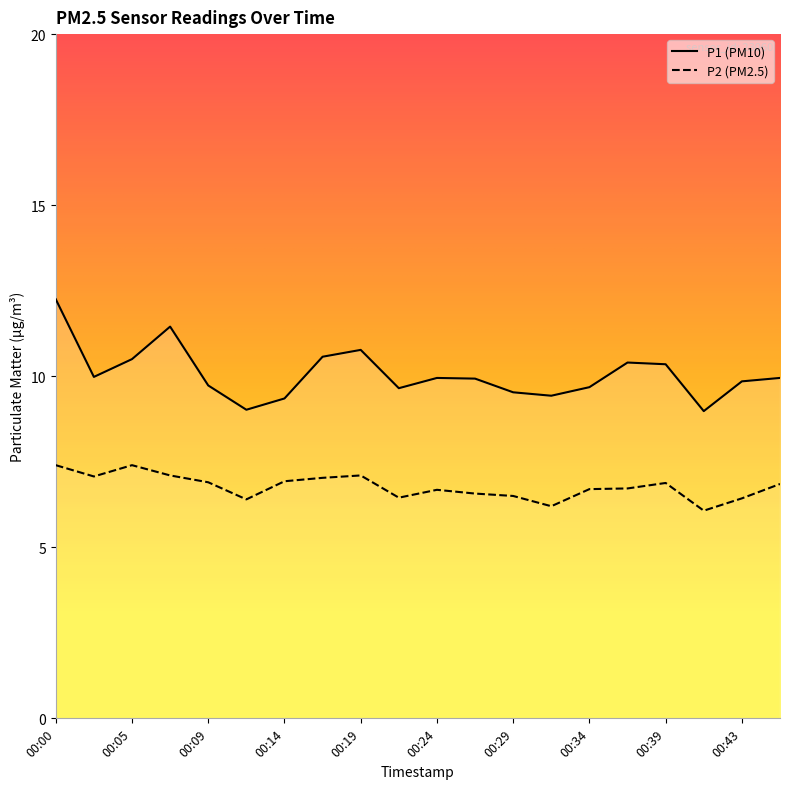

Reading right to left, transcribe all the data shown in this chart.

P1: 00:46=9.9	00:43=9.8	00:41=9.0	00:39=10.3	00:36=10.4	00:34=9.7	00:31=9.4	00:29=9.5	00:26=9.9	00:24=9.9	00:22=9.7	00:19=10.8	00:17=10.6	00:14=9.3	00:12=9.0	00:09=9.7	00:07=11.4	00:05=10.5	00:02=10.0	00:00=12.2
P2: 00:46=6.8	00:43=6.4	00:41=6.1	00:39=6.9	00:36=6.7	00:34=6.7	00:31=6.2	00:29=6.5	00:26=6.6	00:24=6.7	00:22=6.5	00:19=7.1	00:17=7.0	00:14=6.9	00:12=6.4	00:09=6.9	00:07=7.1	00:05=7.4	00:02=7.1	00:00=7.4